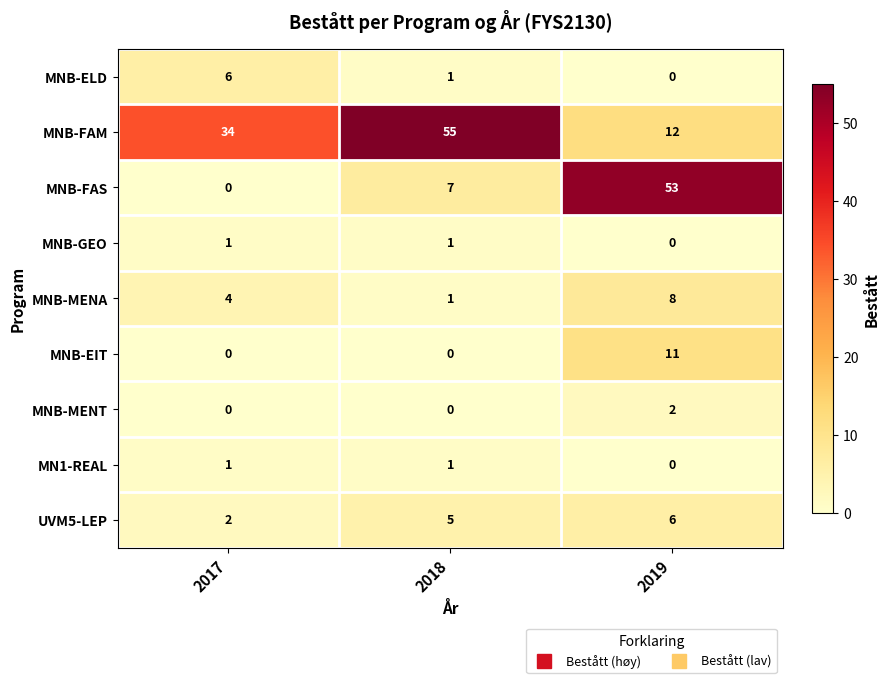

Which series has the largest total across all categories?

MNB-FAM